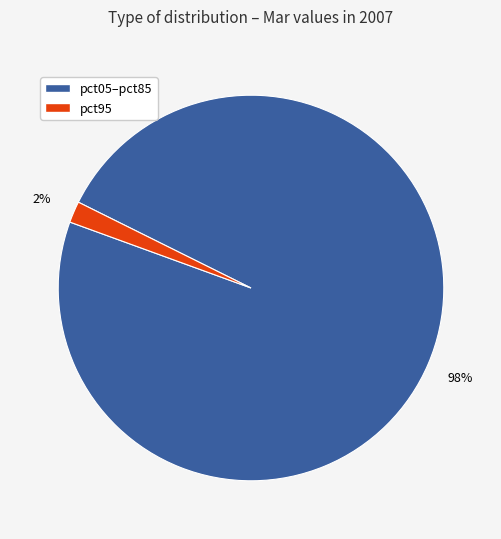

To the nearest percent, what is the difference between the largest and smallest slice percentages?

96%